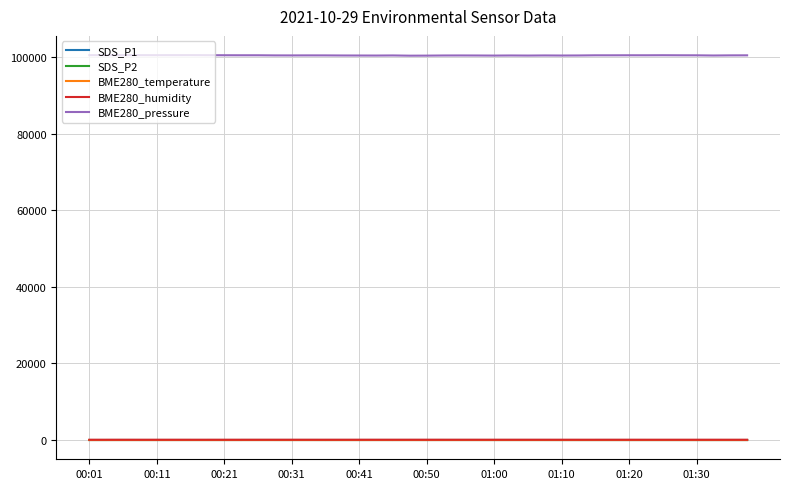

Which series has the largest total across all categories?

BME280_pressure